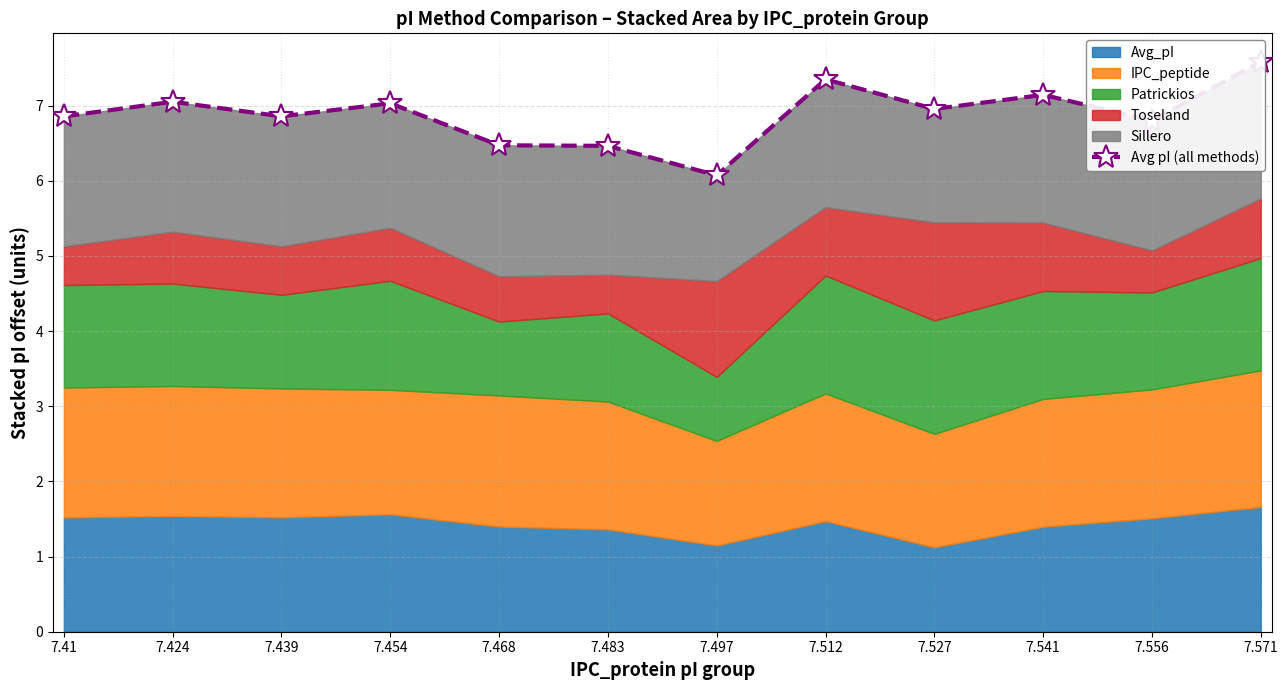

Between 7.527 and 7.439, which is larger?

7.527